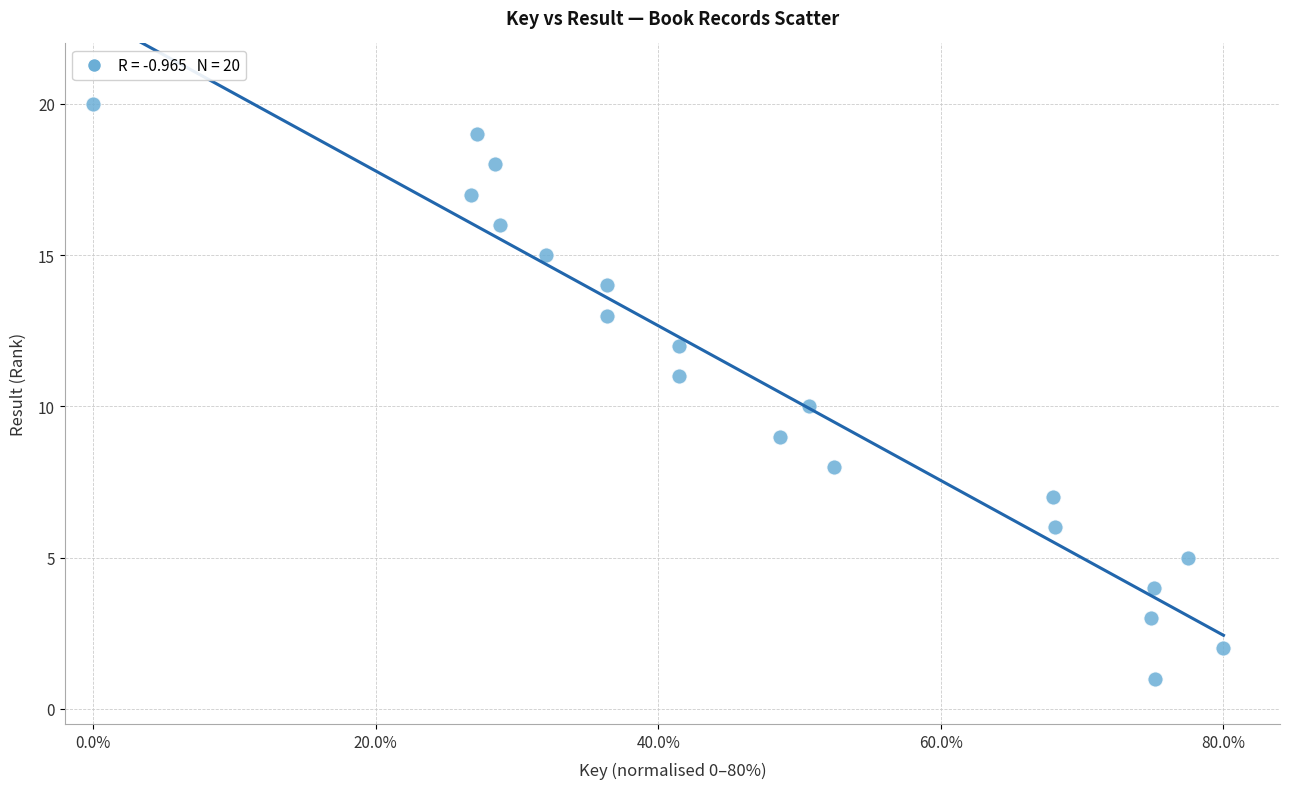

What is the range of Y values (max minus min)?

19